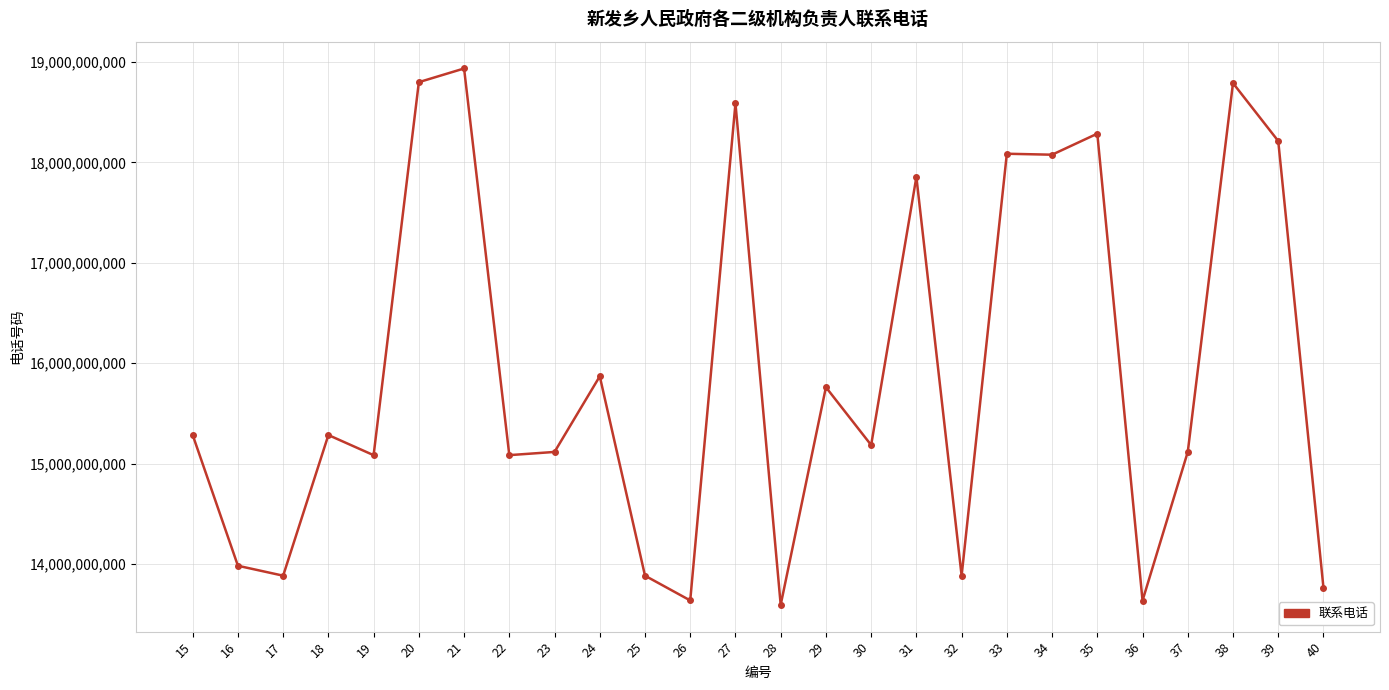

What is the greatest value displayed?

18934490630